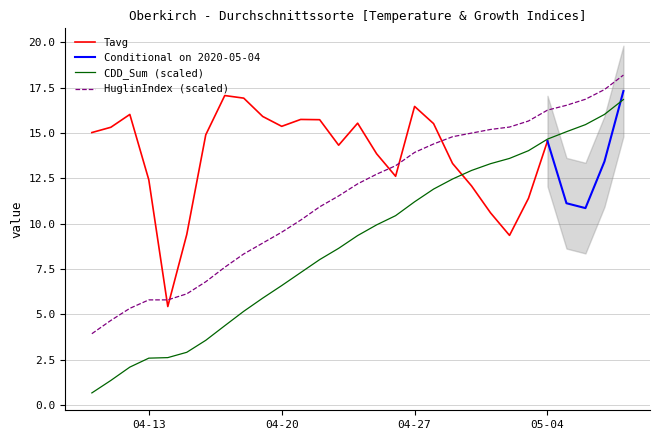

What is the lowest value of the HuglinIndex (scaled) series?

3.9